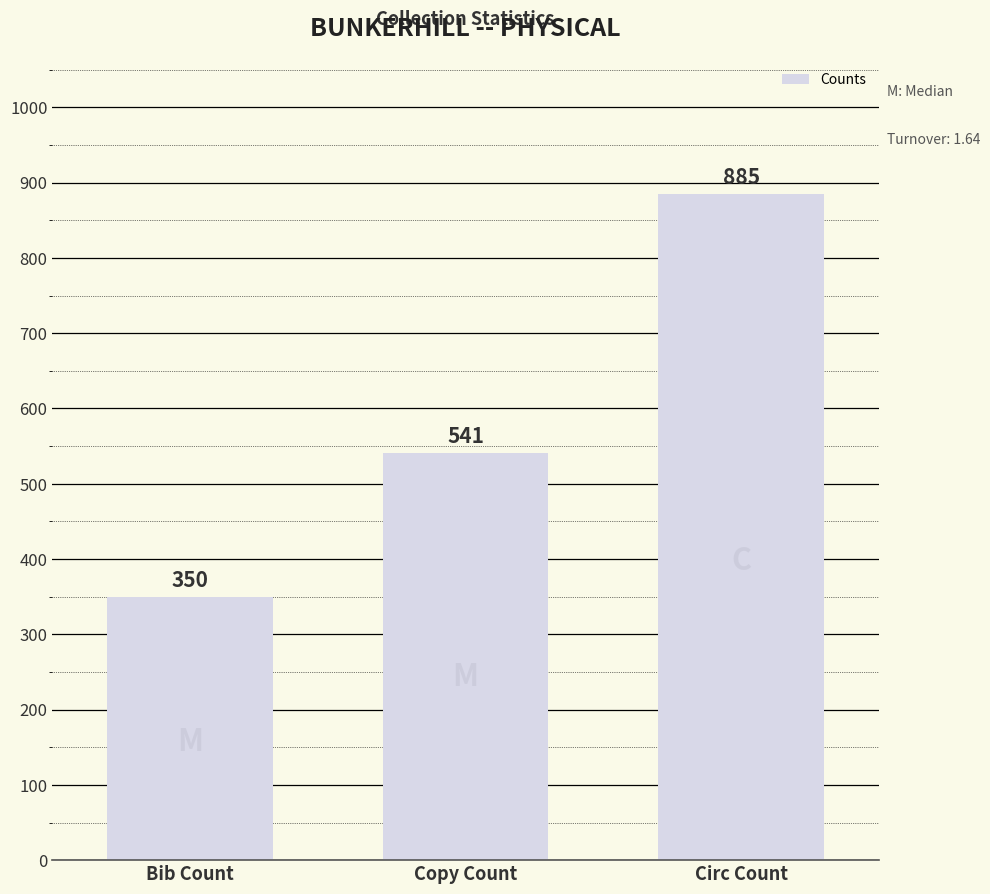

Which label corresponds to the largest value in the chart?

Circ Count